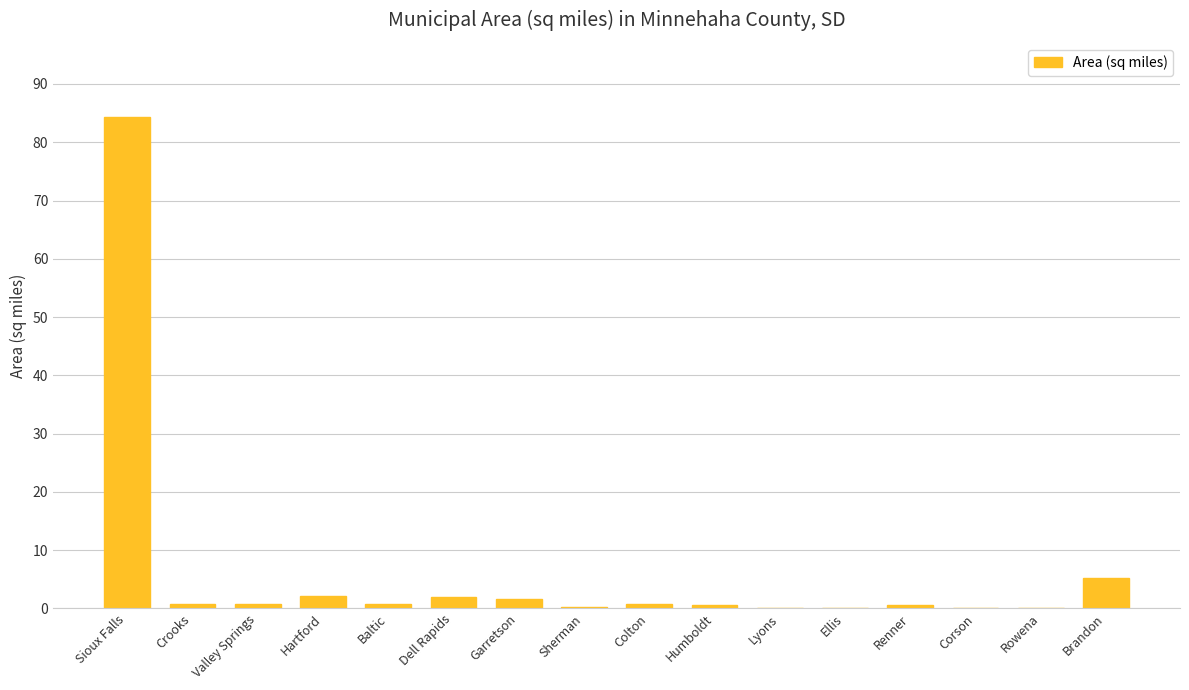

True or false: the data shows 84.4 at Sioux Falls.

True